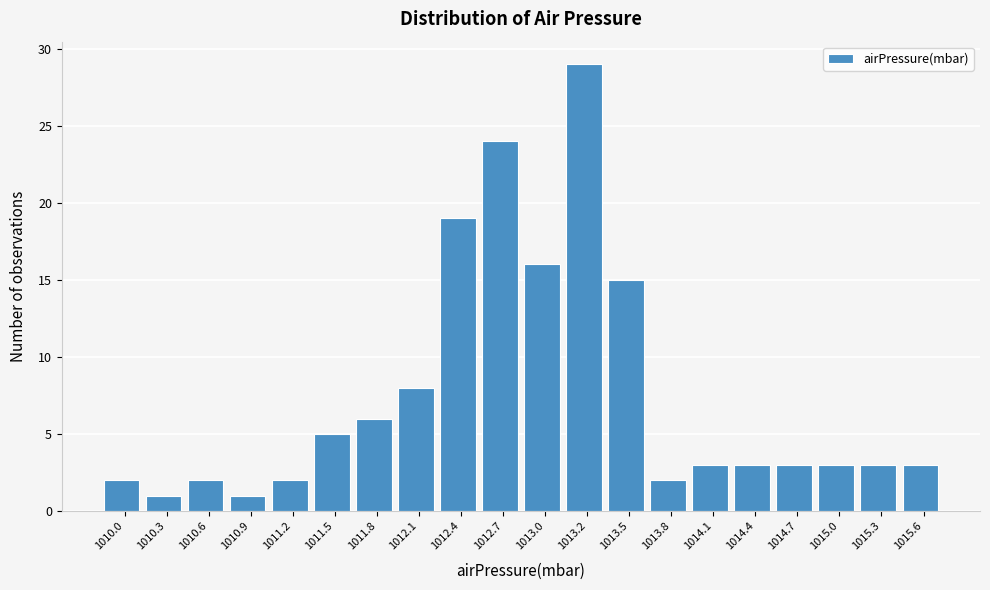

Reading left to right, list all the values displayed in this chart.

1010.0=2	1010.3=1	1010.6=2	1010.9=1	1011.2=2	1011.5=5	1011.8=6	1012.1=8	1012.4=19	1012.7=24	1013.0=16	1013.2=29	1013.5=15	1013.8=2	1014.1=3	1014.4=3	1014.7=3	1015.0=3	1015.3=3	1015.6=3